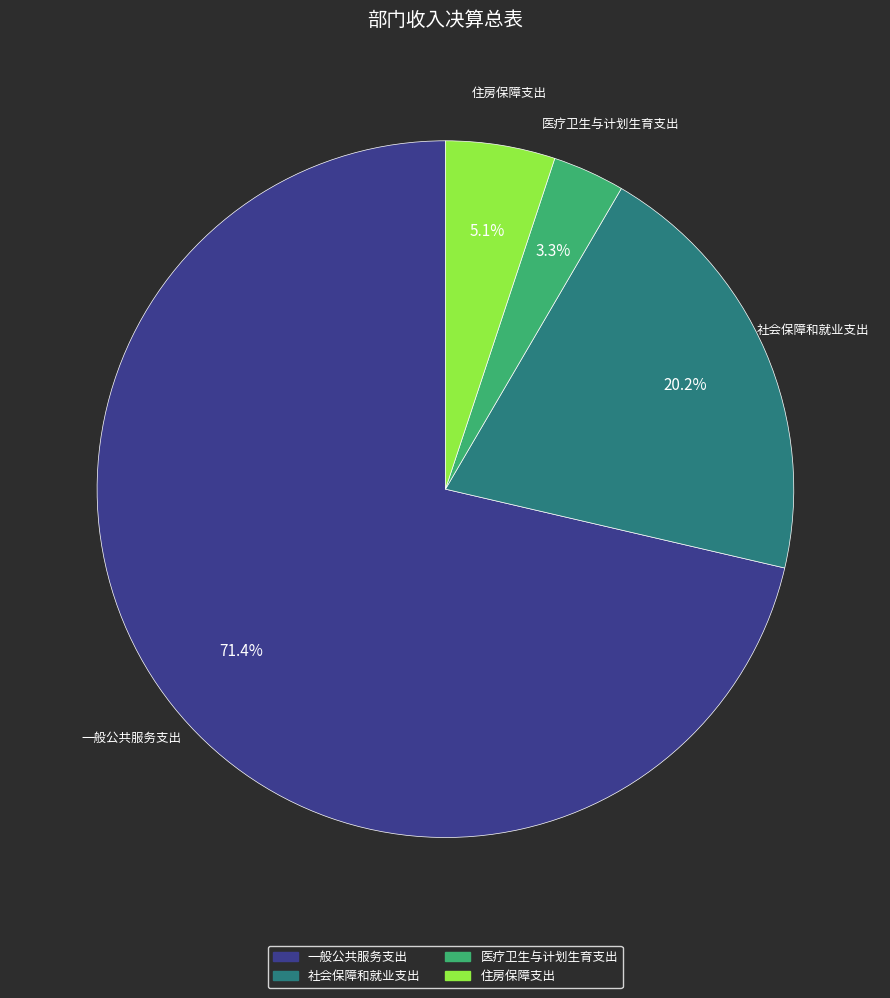

The 医疗卫生与计划生育支出 slice represents 18% of the pie. True or false?

False